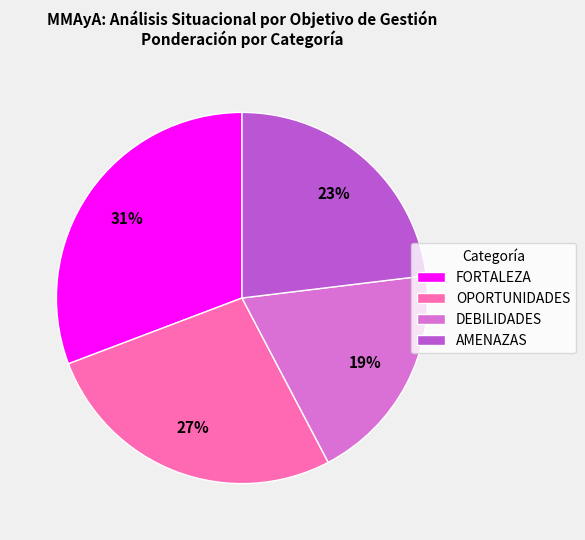

To the nearest percent, what portion does DEBILIDADES represent?

19%